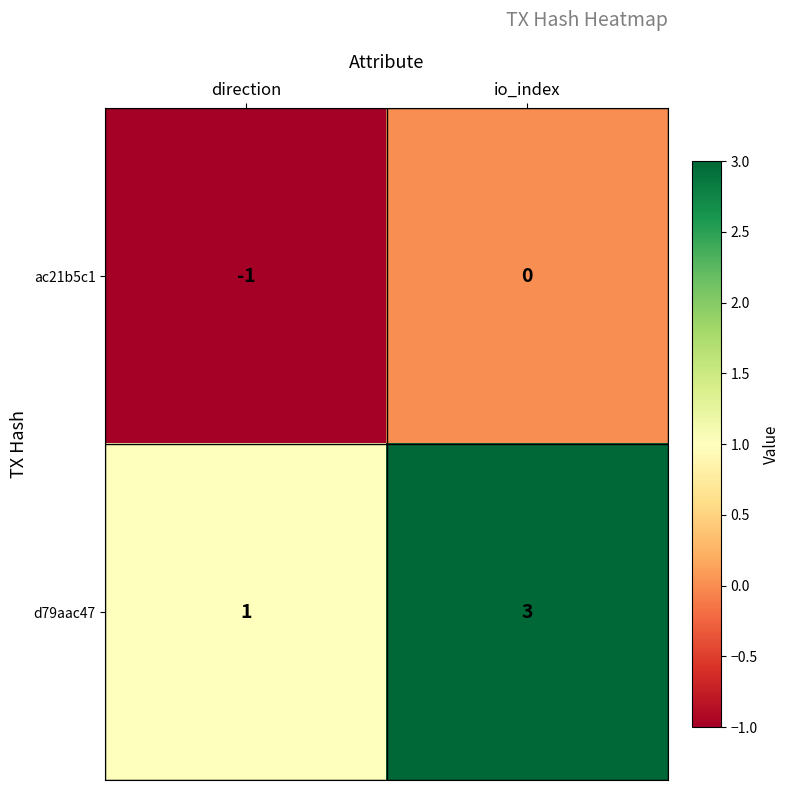

Is it true that ac21b5c1 equals 0 at io_index?

True